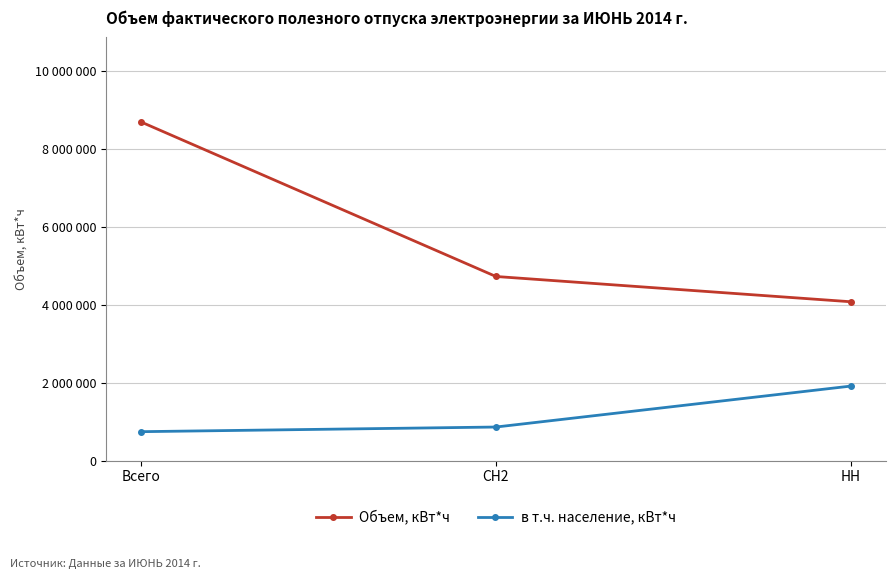

What is the label of the 1st point from the right?

НН